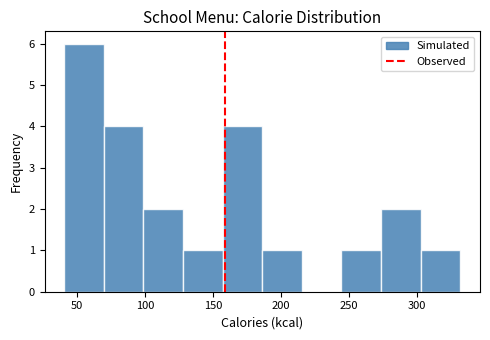

Over which range of the x-axis is the bar tallest?

40 to 70